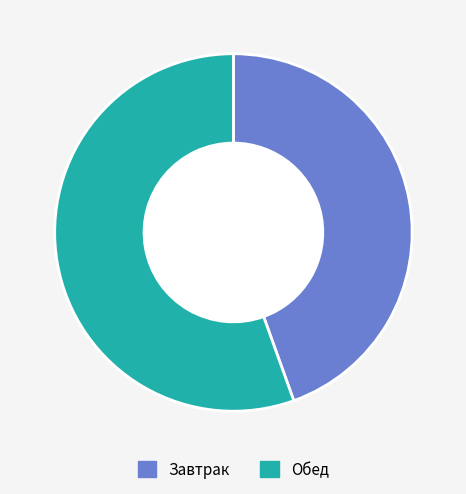

Approximately how many times larger is the value at Завтрак compared to Обед?

0.8